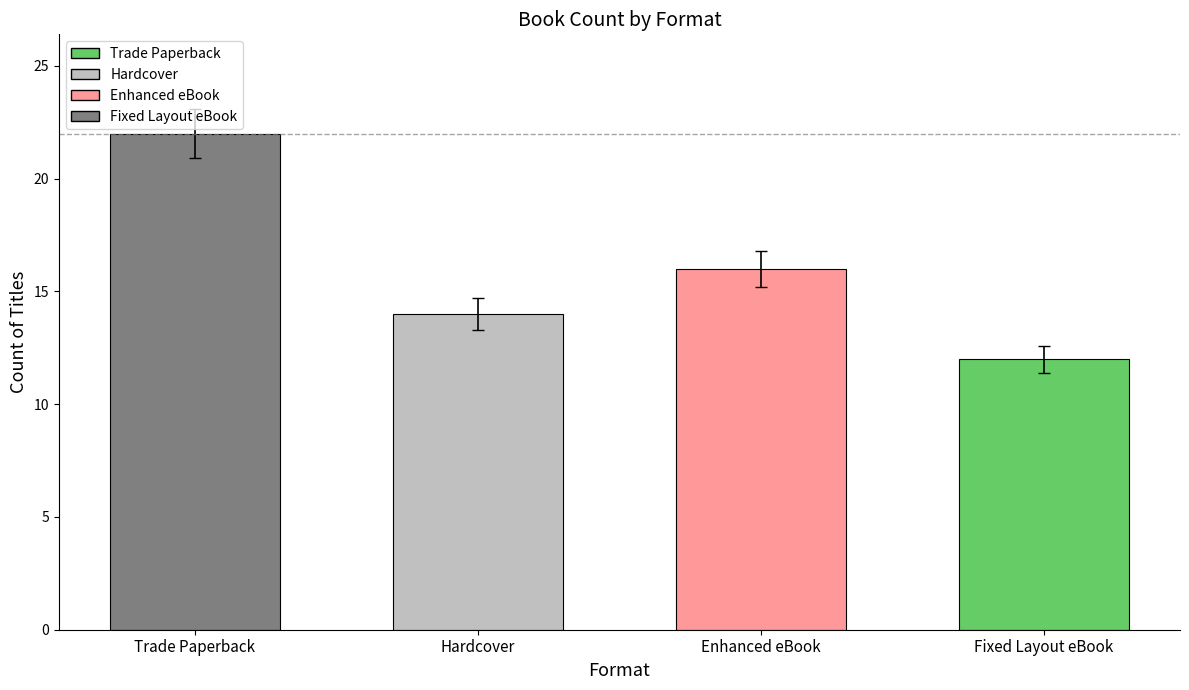

How many bars are there in total?

4